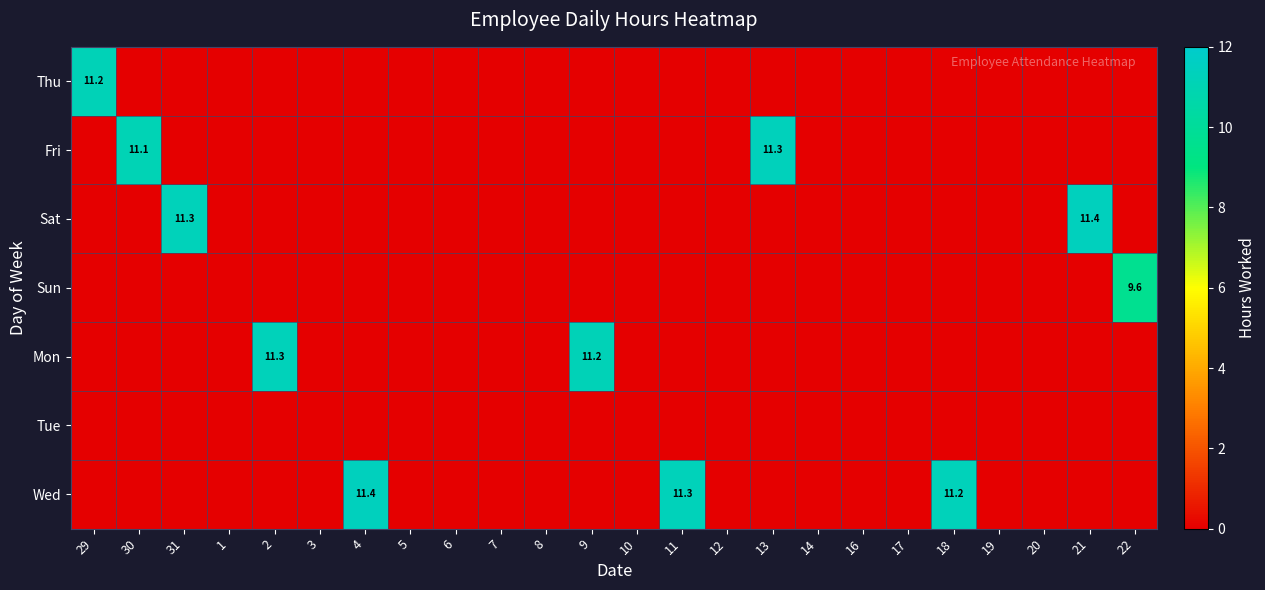

What is the highest value of the Sun series?

9.6